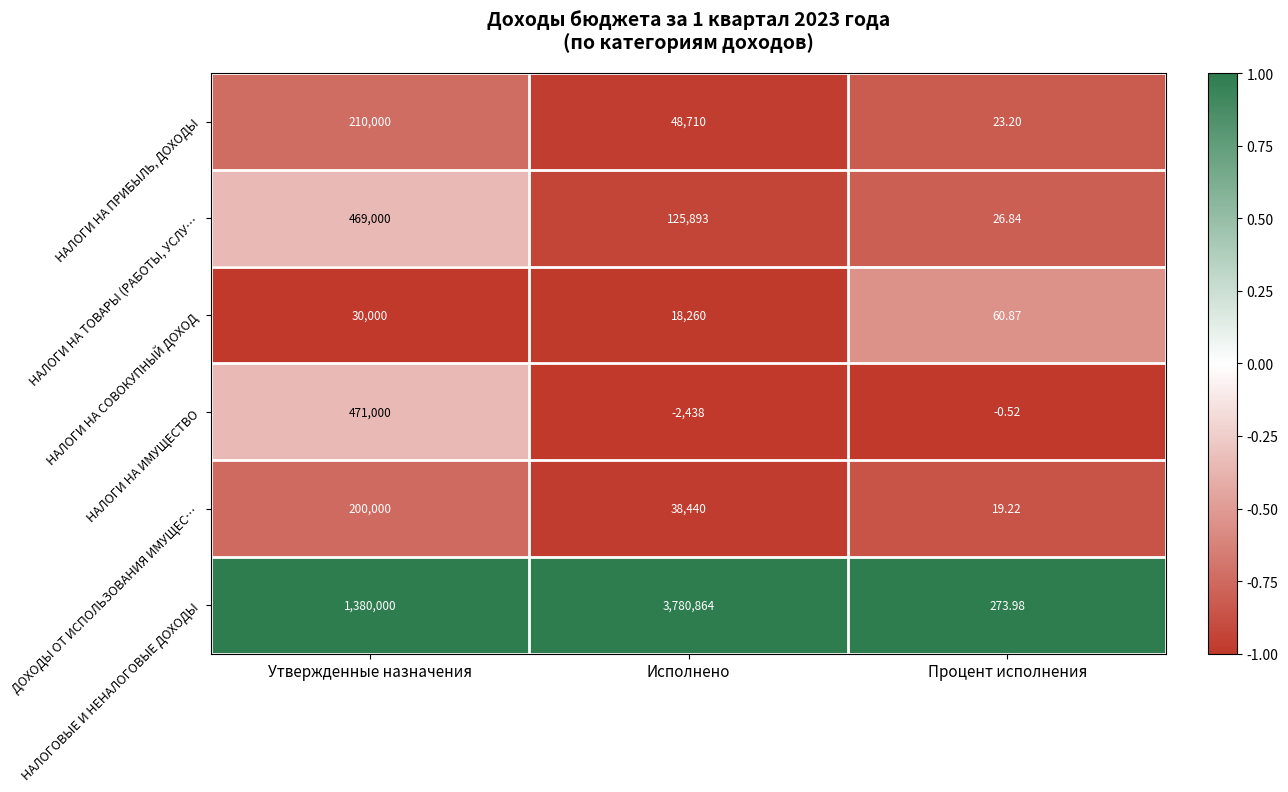

Which series has the widest spread of values?

НАЛОГОВЫЕ И НЕНАЛОГОВЫЕ ДОХОДЫ